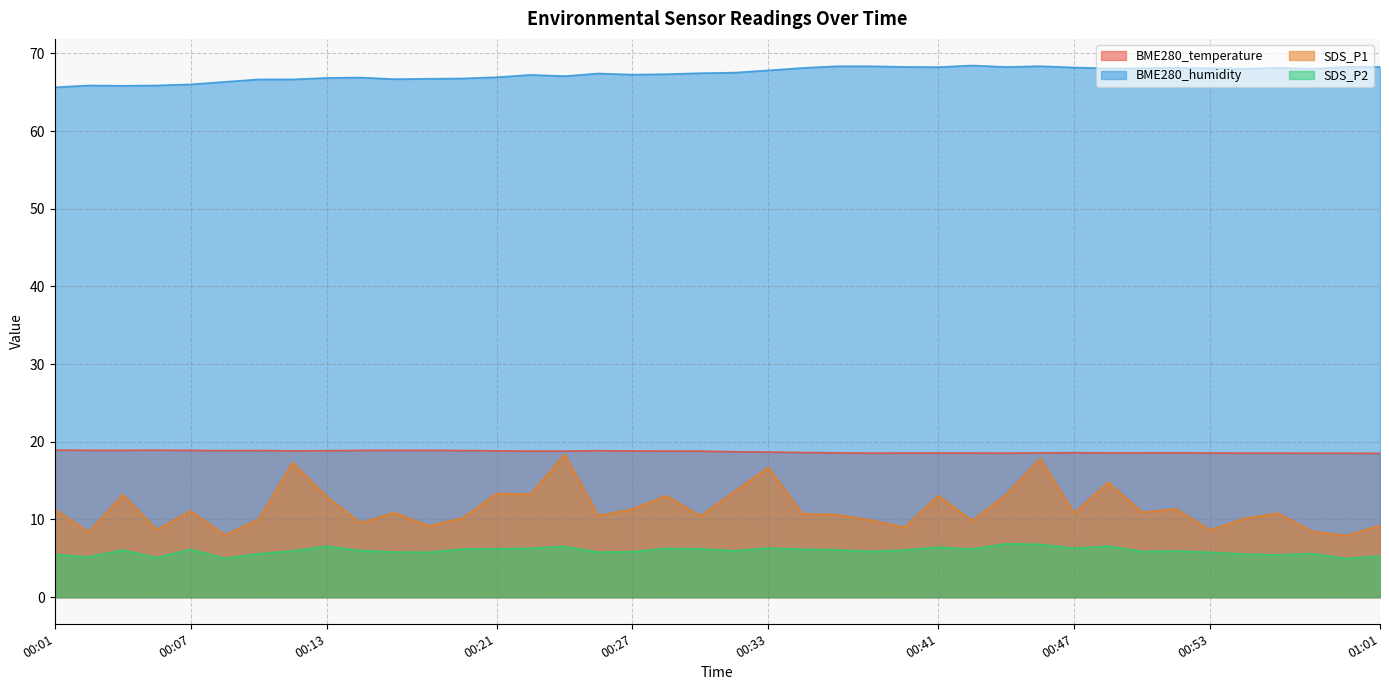

Reading right to left, what are all the values shown in this chart?

BME280_temperature: 01:01=18.5	00:59=18.5	00:57=18.5	00:56=18.5	00:54=18.5	00:53=18.6	00:51=18.6	00:50=18.6	00:48=18.6	00:47=18.6	00:45=18.6	00:44=18.5	00:42=18.6	00:41=18.6	00:39=18.6	00:38=18.5	00:36=18.6	00:34=18.6	00:33=18.7	00:31=18.7	00:30=18.8	00:28=18.8	00:27=18.8	00:25=18.9	00:24=18.8	00:22=18.8	00:21=18.8	00:19=18.9	00:18=18.9	00:16=18.9	00:15=18.9	00:13=18.9	00:11=18.8	00:10=18.9	00:08=18.9	00:07=18.9	00:05=18.9	00:04=18.9	00:02=18.9	00:01=18.9
BME280_humidity: 01:01=68.3	00:59=68.3	00:57=68.0	00:56=68.2	00:54=68.0	00:53=68.1	00:51=68.1	00:50=68.1	00:48=68.1	00:47=68.2	00:45=68.3	00:44=68.2	00:42=68.4	00:41=68.2	00:39=68.3	00:38=68.3	00:36=68.3	00:34=68.1	00:33=67.8	00:31=67.5	00:30=67.5	00:28=67.3	00:27=67.3	00:25=67.4	00:24=67.1	00:22=67.2	00:21=66.9	00:19=66.8	00:18=66.7	00:16=66.7	00:15=66.9	00:13=66.8	00:11=66.7	00:10=66.7	00:08=66.3	00:07=66.0	00:05=65.9	00:04=65.8	00:02=65.9	00:01=65.6
SDS_P1: 01:01=9.2	00:59=7.9	00:57=8.5	00:56=10.8	00:54=10.1	00:53=8.6	00:51=11.3	00:50=10.9	00:48=14.8	00:47=10.8	00:45=17.9	00:44=13.2	00:42=9.8	00:41=13.1	00:39=9.0	00:38=9.9	00:36=10.6	00:34=10.7	00:33=16.7	00:31=13.6	00:30=10.4	00:28=13.1	00:27=11.3	00:25=10.5	00:24=18.4	00:22=13.2	00:21=13.3	00:19=10.2	00:18=9.2	00:16=10.9	00:15=9.6	00:13=12.9	00:11=17.3	00:10=10.0	00:08=8.0	00:07=11.1	00:05=8.7	00:04=13.2	00:02=8.4	00:01=11.3
SDS_P2: 01:01=5.3	00:59=5.0	00:57=5.6	00:56=5.5	00:54=5.5	00:53=5.8	00:51=6.0	00:50=5.9	00:48=6.6	00:47=6.3	00:45=6.8	00:44=6.9	00:42=6.2	00:41=6.4	00:39=6.1	00:38=5.9	00:36=6.1	00:34=6.2	00:33=6.3	00:31=6.0	00:30=6.2	00:28=6.3	00:27=5.8	00:25=5.8	00:24=6.5	00:22=6.3	00:21=6.2	00:19=6.2	00:18=5.8	00:16=5.8	00:15=6.0	00:13=6.6	00:11=6.0	00:10=5.6	00:08=5.0	00:07=6.2	00:05=5.1	00:04=6.1	00:02=5.2	00:01=5.5